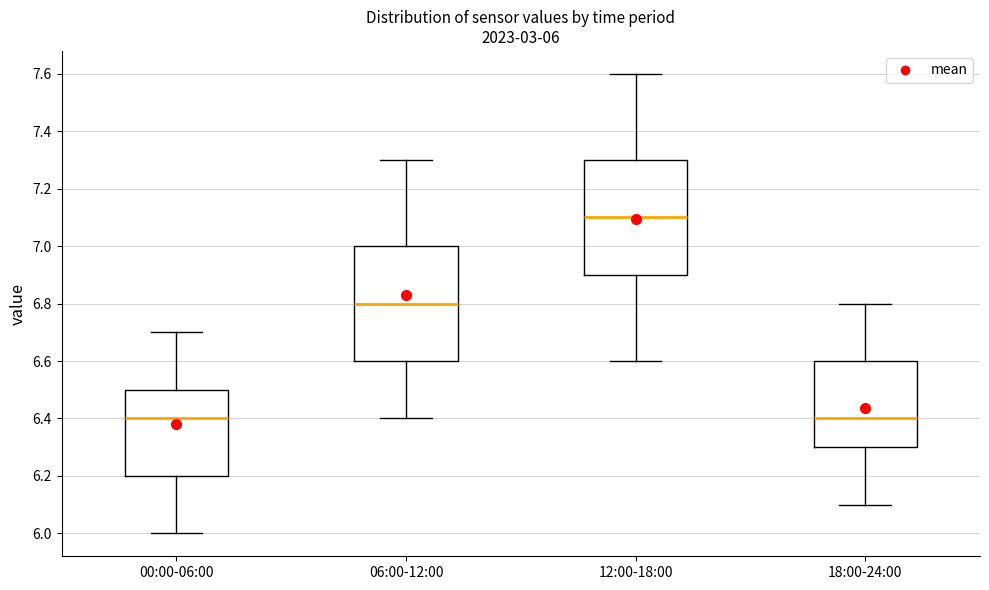

Which box's median line is the highest?

12:00-18:00